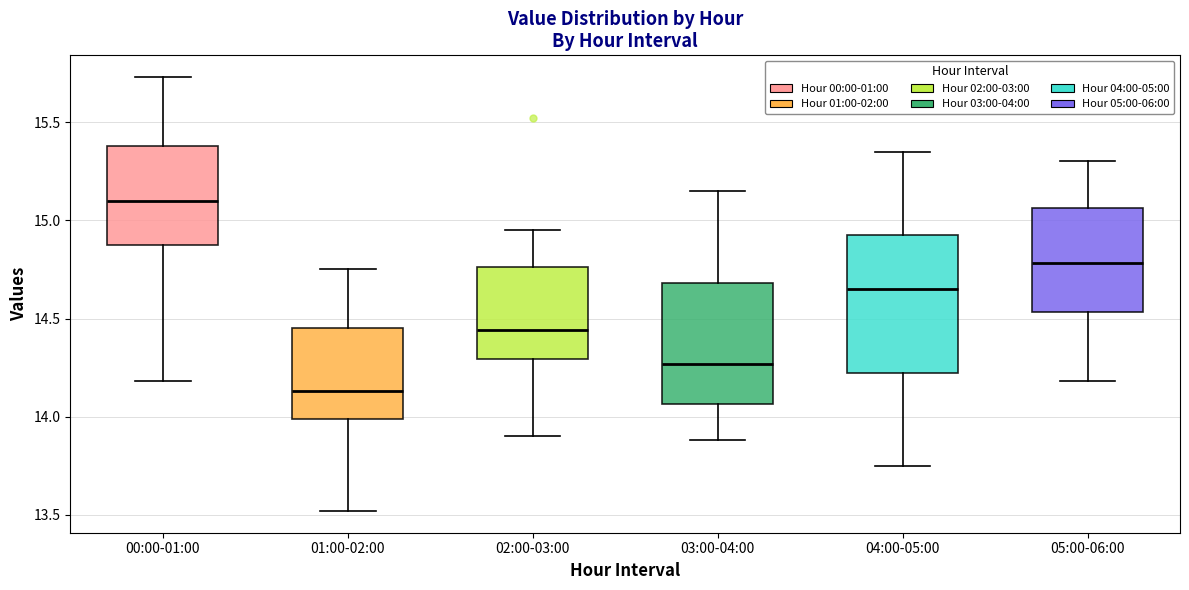

Reading left to right, read every box against the y-axis: the position of its median line, the range the box covers, and the ends of its whiskers. The values are not printed on the chart, so give them approximately, as read against the axis.

00:00-01:00: median 15.10, box 14.90 to 15.40, whiskers 14.20 to 15.75
01:00-02:00: median 14.15, box 14.00 to 14.45, whiskers 13.50 to 14.75
02:00-03:00: median 14.45, box 14.30 to 14.75, whiskers 13.90 to 14.95
03:00-04:00: median 14.25, box 14.05 to 14.70, whiskers 13.90 to 15.15
04:00-05:00: median 14.65, box 14.25 to 14.95, whiskers 13.75 to 15.35
05:00-06:00: median 14.80, box 14.55 to 15.05, whiskers 14.20 to 15.30